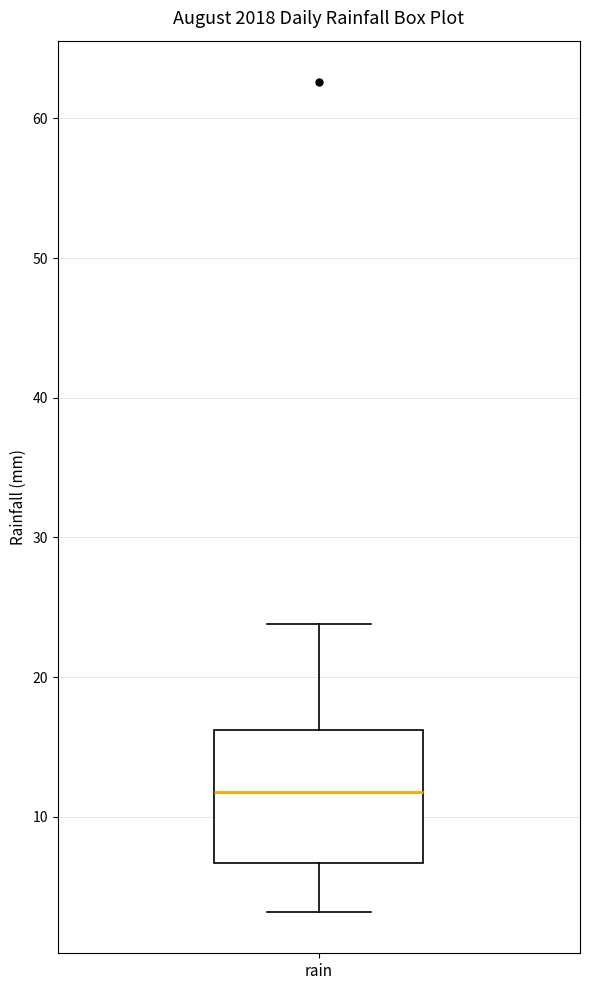

Where does the upper whisker of the box for rain end on the y-axis? The values are not printed on the chart, so give them approximately, as read against the axis.

24